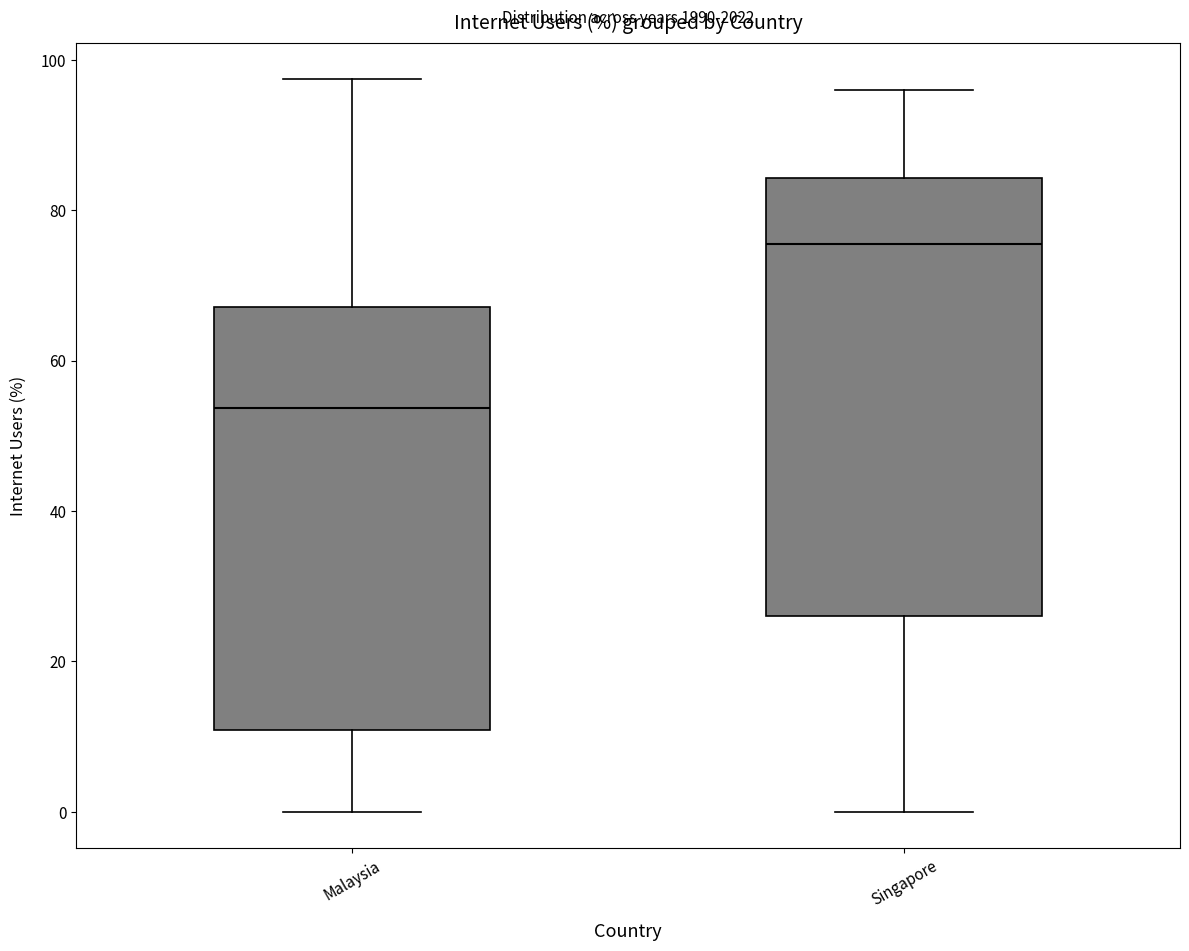

Where is the lower edge of the box for Singapore on the y-axis? The values are not printed on the chart, so give them approximately, as read against the axis.

26